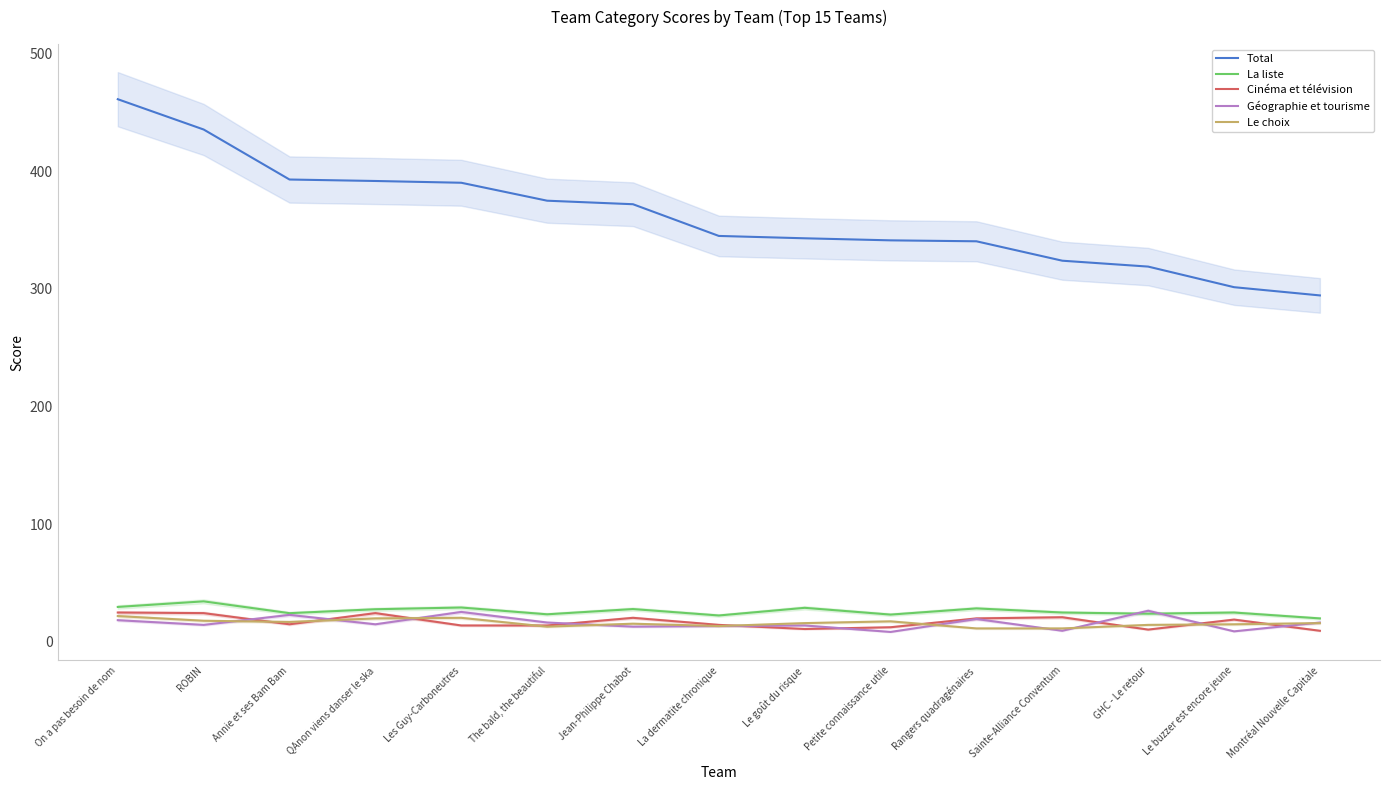

What is the average value of the Le choix series?

16.1